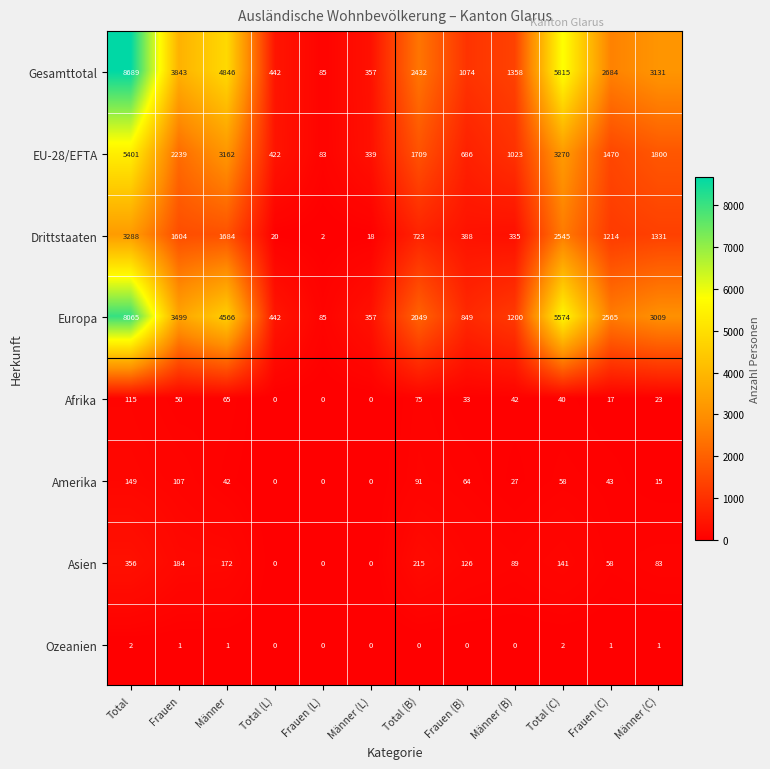

At Total (B), list the series in order from largest to smallest.

Gesamttotal, Europa, EU-28/EFTA, Drittstaaten, Asien, Amerika, Afrika, Ozeanien